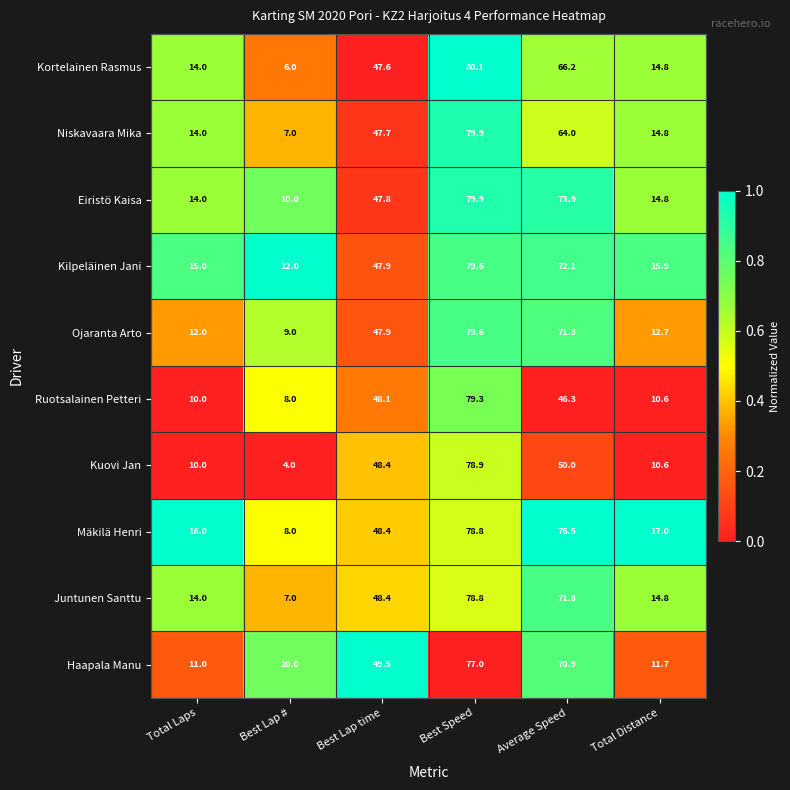

What is the sum of all Ruotsalainen Petteri values?

202.3